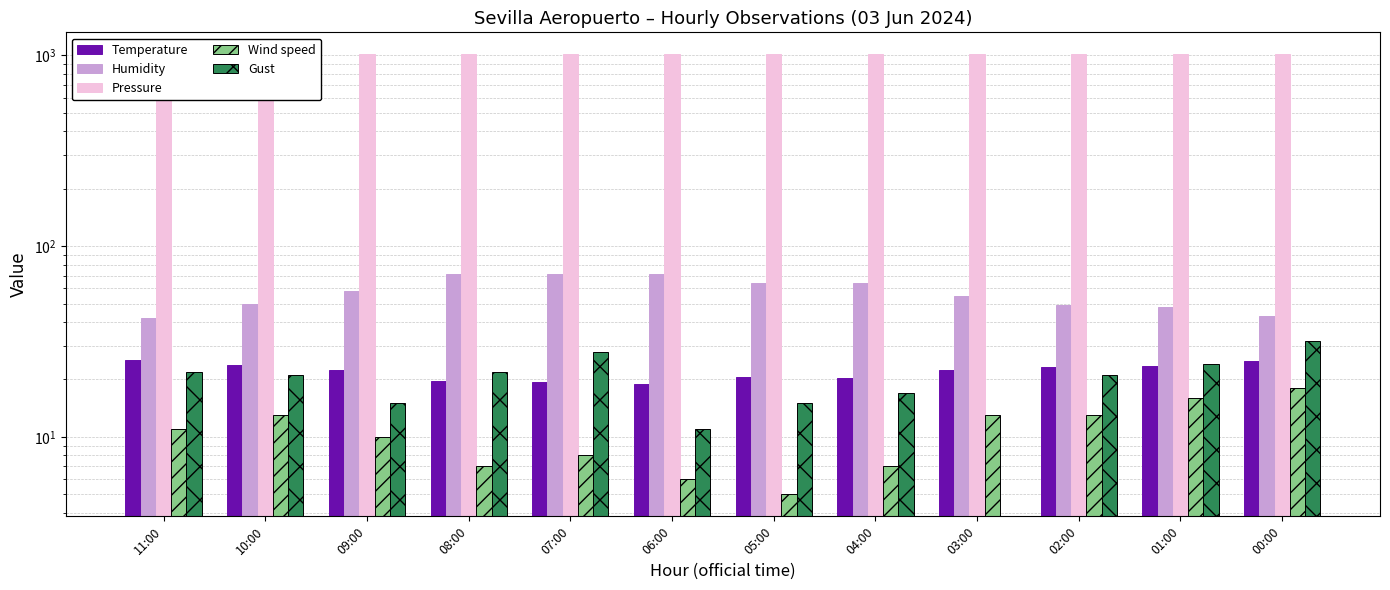

What is the approximate value of Temperature at 01:00?

23.6